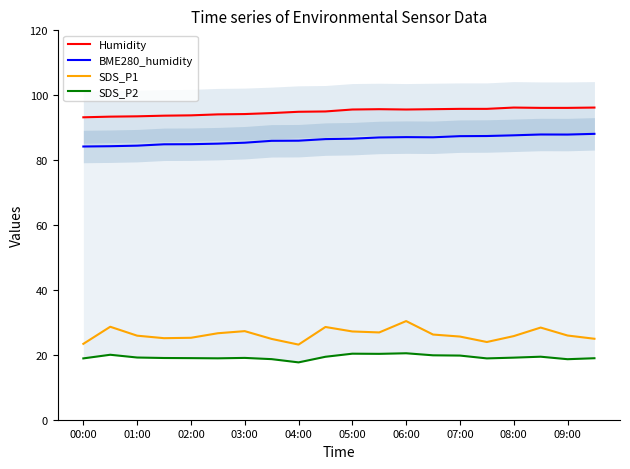

The value of BME280_humidity at 01:00 is 84.3. True or false?

True